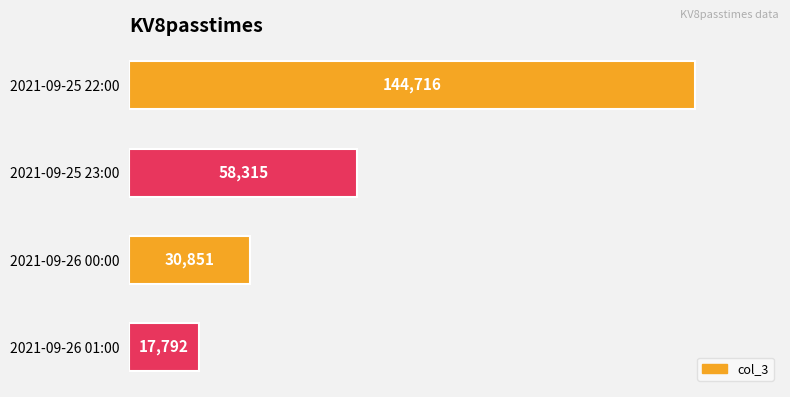

What is the value of the 3rd bar from the top?

30851